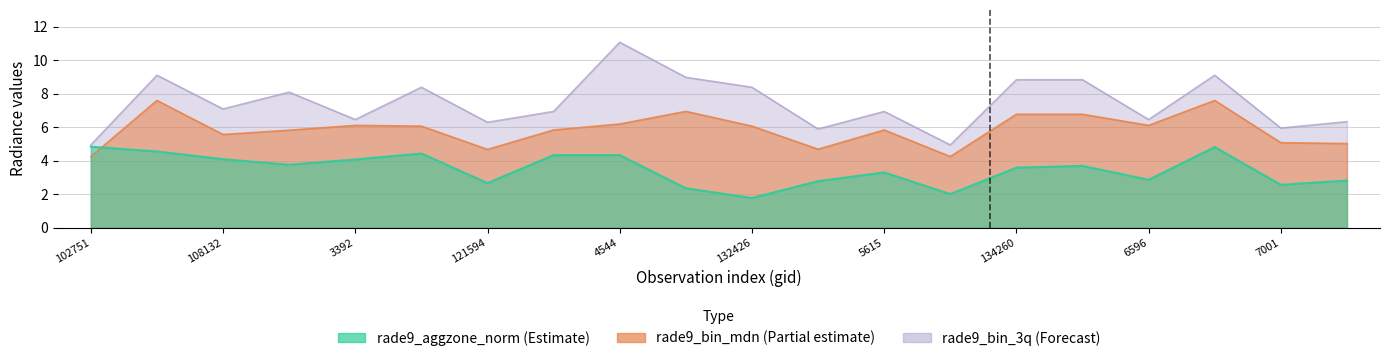

What is the value of the rade9_bin_mdn point at the 15th from the left?

6.8